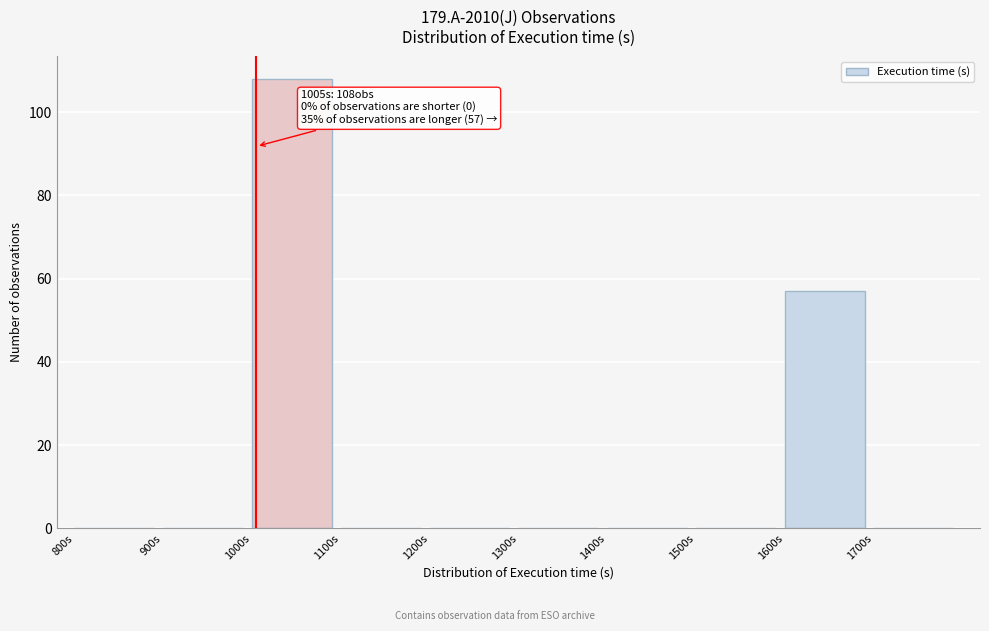

Over which range of the x-axis is the bar tallest?

1000 to 1100